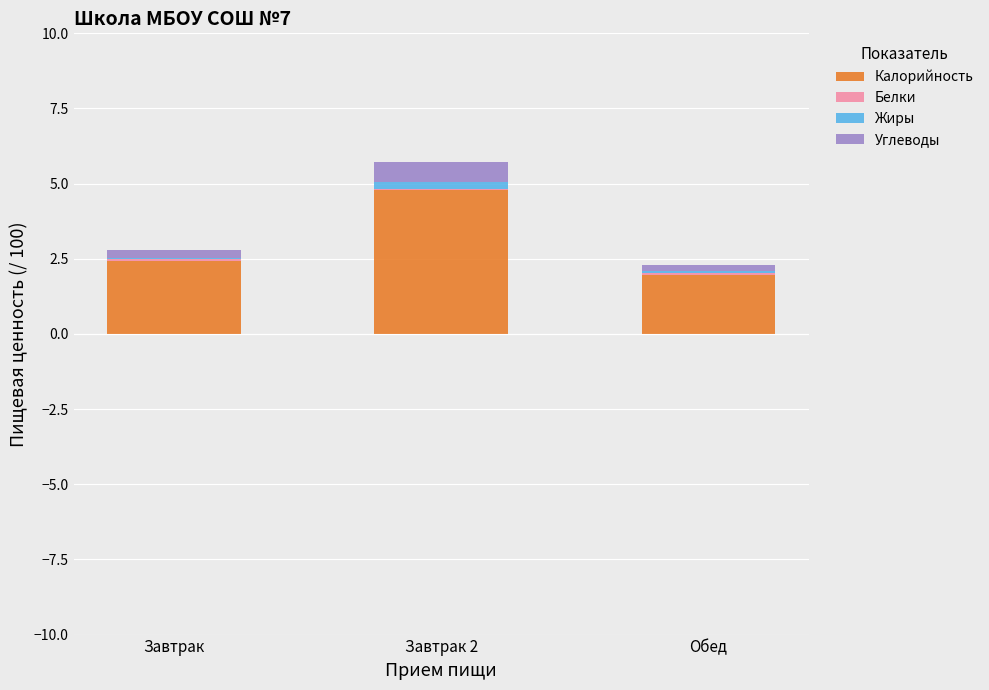

What is the maximum value for Калорийность?

4.8